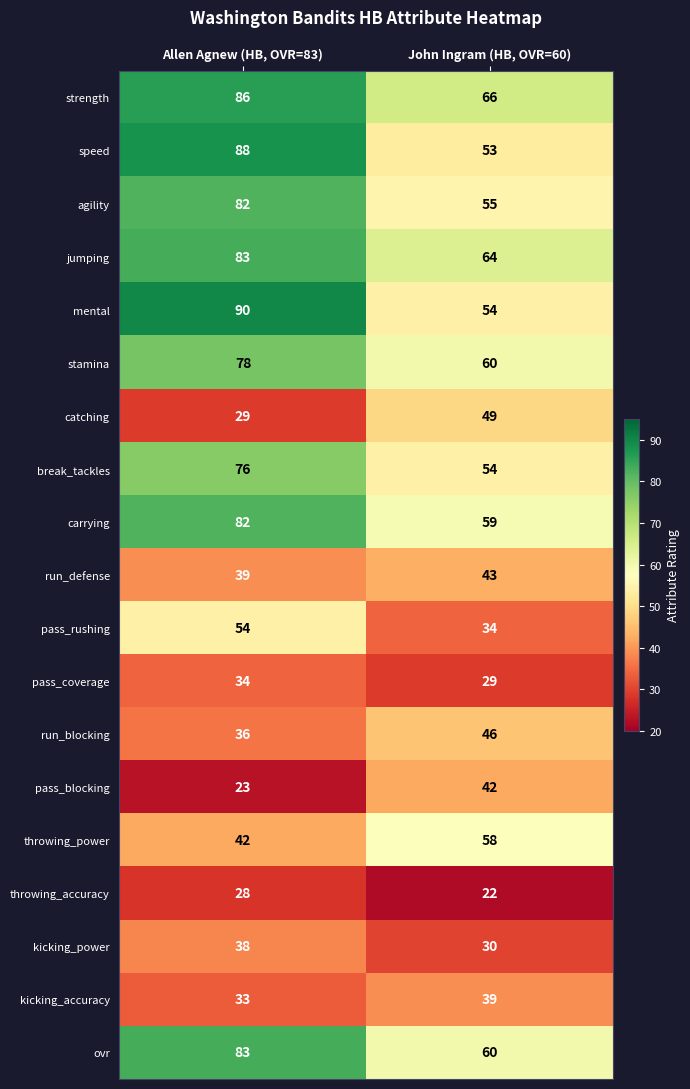

Which series has the largest total across all categories?

strength